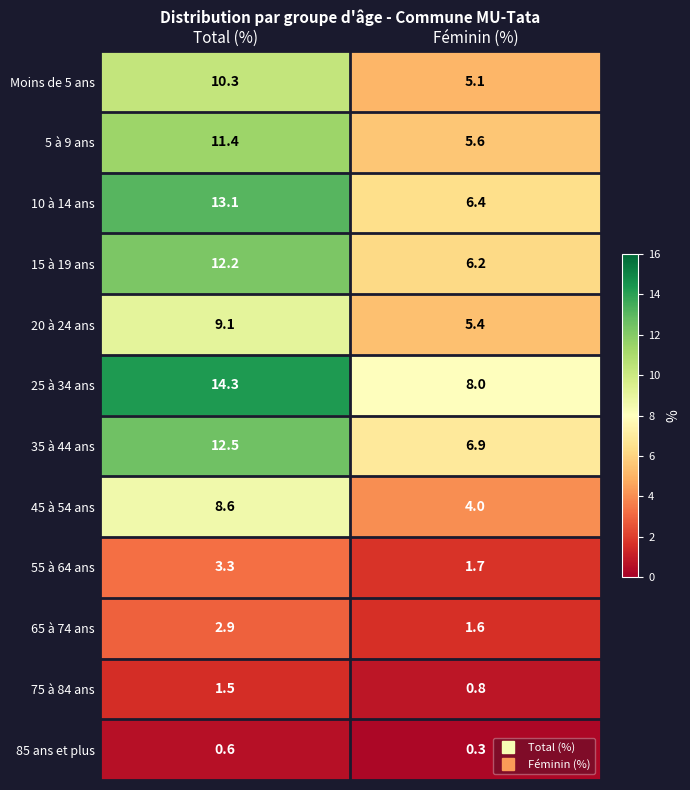

Rank the series at Féminin (%) from lowest to highest value.

85 ans et plus, 75 à 84 ans, 65 à 74 ans, 55 à 64 ans, 45 à 54 ans, Moins de 5 ans, 20 à 24 ans, 5 à 9 ans, 15 à 19 ans, 10 à 14 ans, 35 à 44 ans, 25 à 34 ans